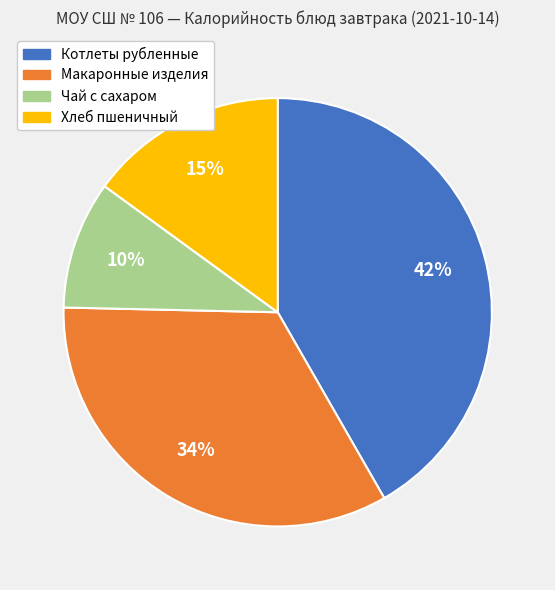

What is the largest slice in the pie chart?

Котлеты рубленные